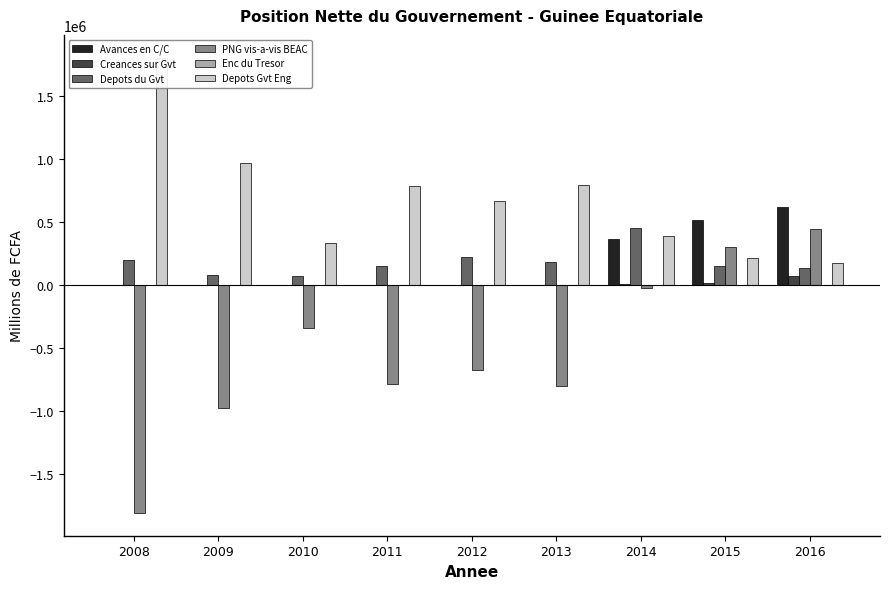

Reading left to right, list all the values displayed in this chart.

Avances en C/C: 0	0	0	140	278	197	369579	517139	618091
Creances sur Gvt: 777	692	934	4700	2814	3951	8250	19100	70545
Depots du Gvt: 202271	80357	77062	156430	226184	181736	453039	150953	135569
PNG vis-a-vis BEAC: -1807550	-971438	-335535	-784873	-670009	-795680	-18250	301400	443958
Enc du Tresor: 0	0	0	0	0	0	0	0	0
Depots Gvt Eng: 1807550	971438	335535	785013	670287	795877	387829	215739	174133